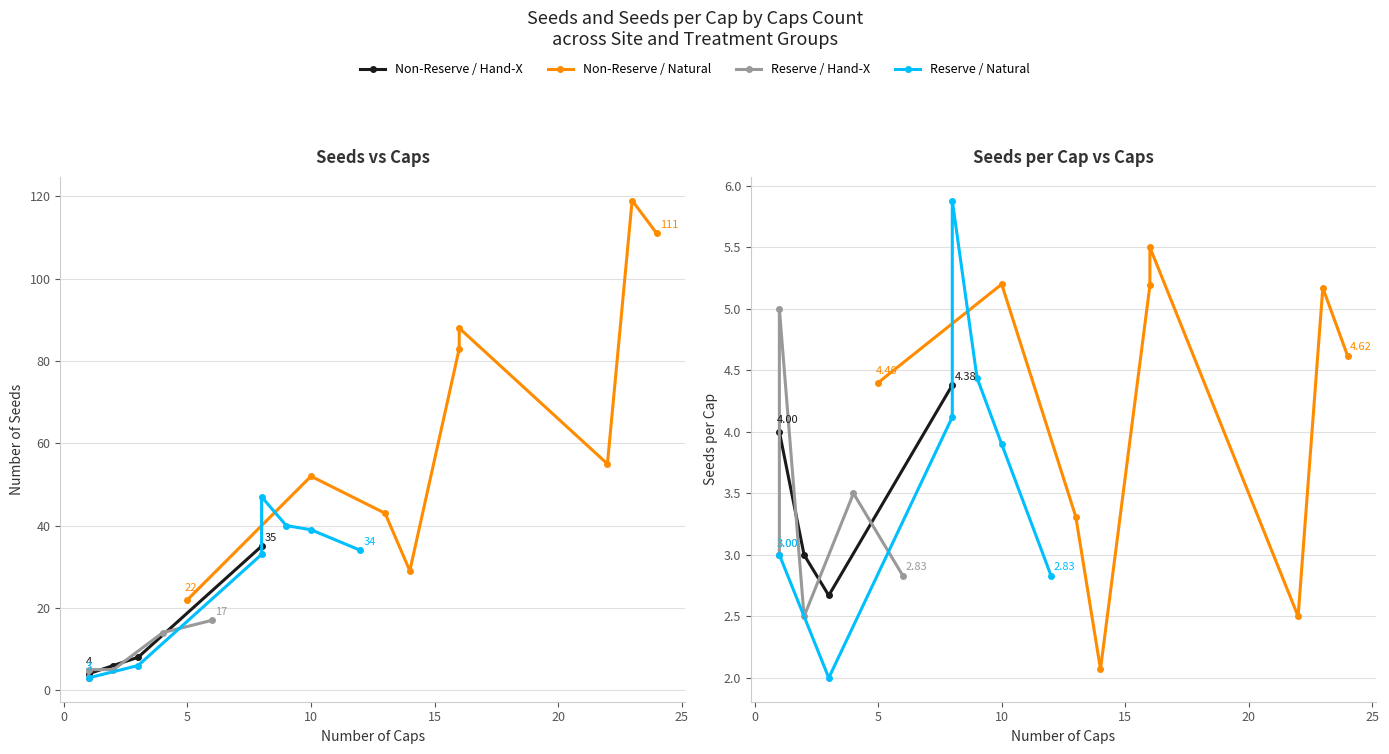

Rank the series at 15 from highest to lowest value.

seeds, seedspercap